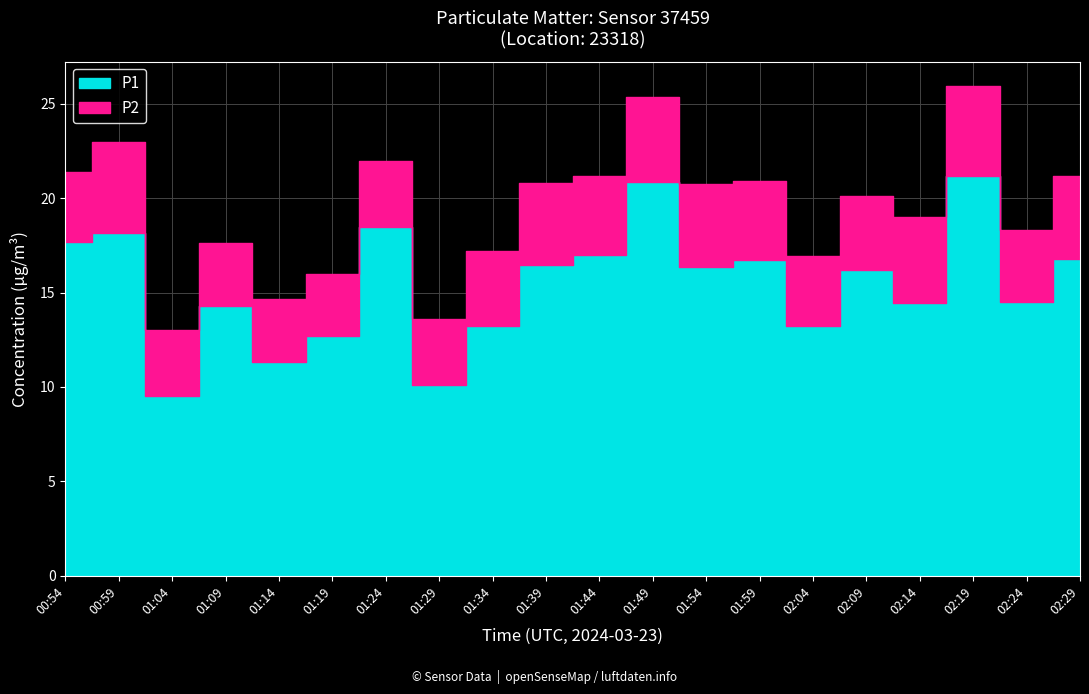

Is the value of P2 at 01:49 greater than the value of P1 at 01:54?

No